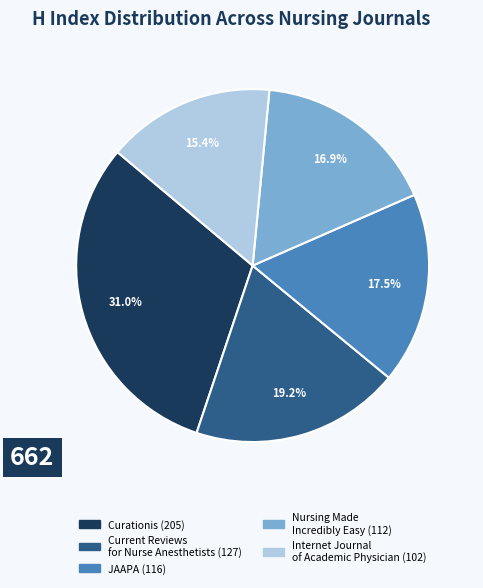

How many segments does this pie chart have?

5